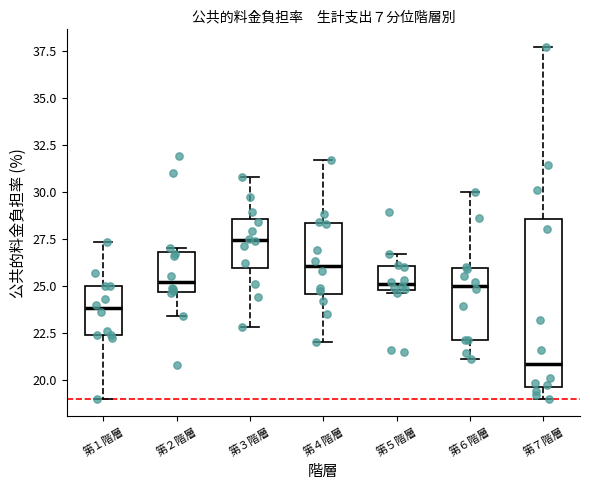

Which box is the tallest, from its lower edge to its upper edge?

第７階層